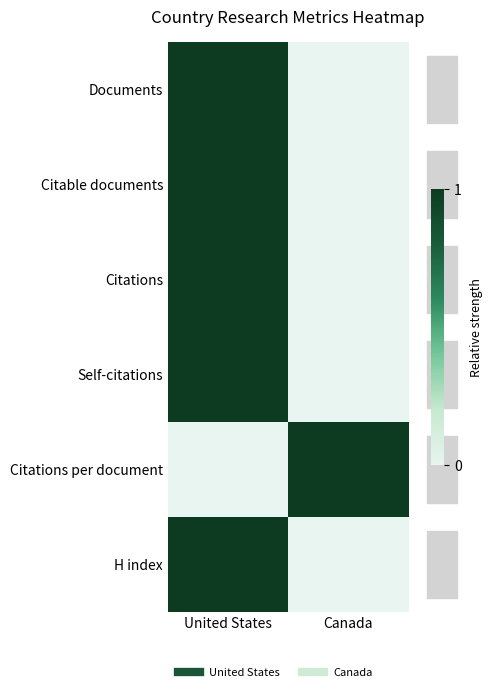

Reading left to right, list all the values displayed in this chart.

Documents: United States=1	Canada=0
Citable documents: United States=1	Canada=0
Citations: United States=1	Canada=0
Self-citations: United States=1	Canada=0
Citations per document: United States=0	Canada=1
H index: United States=1	Canada=0